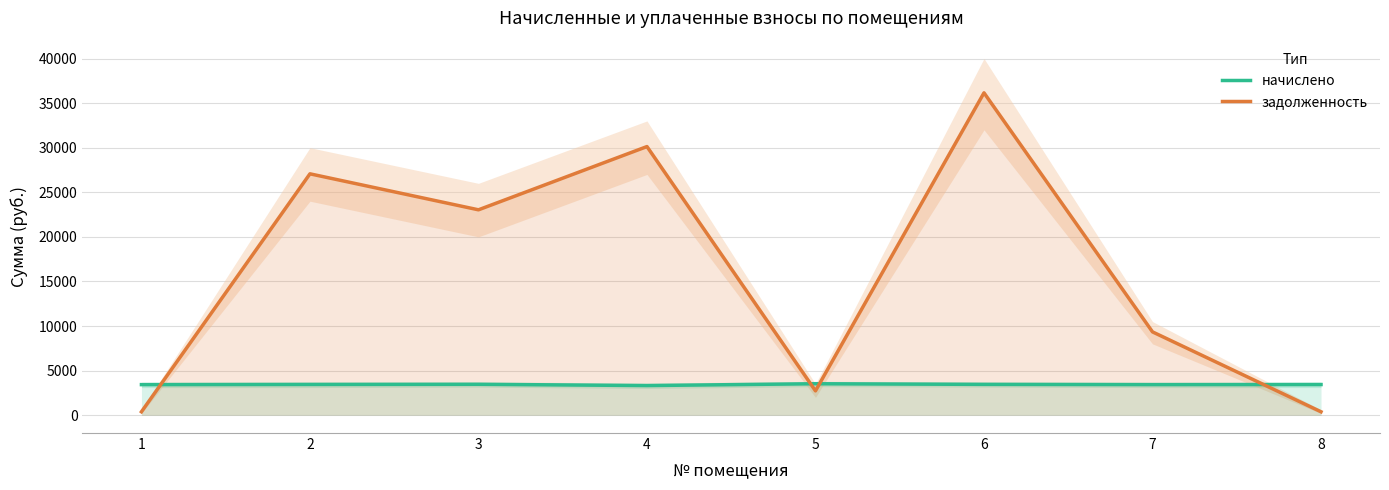

What are all the series names shown in the legend?

начислено, задолженность